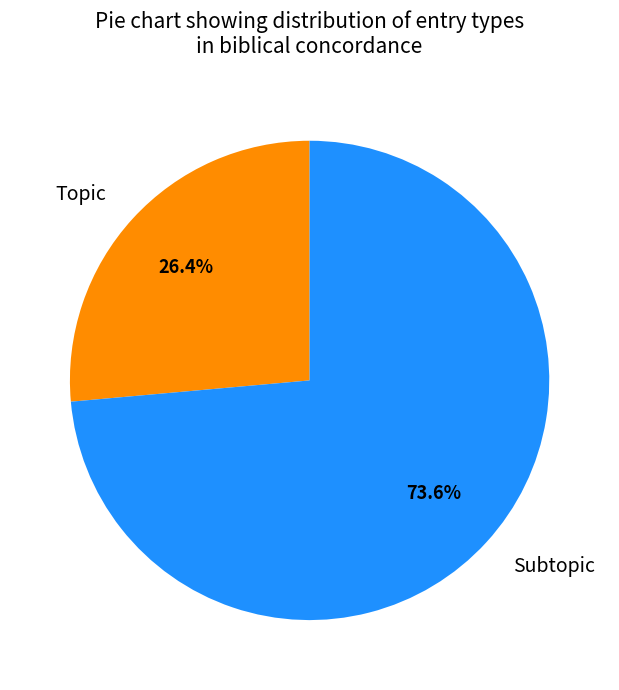

What percentage is the Topic slice, to the nearest percent?

26%